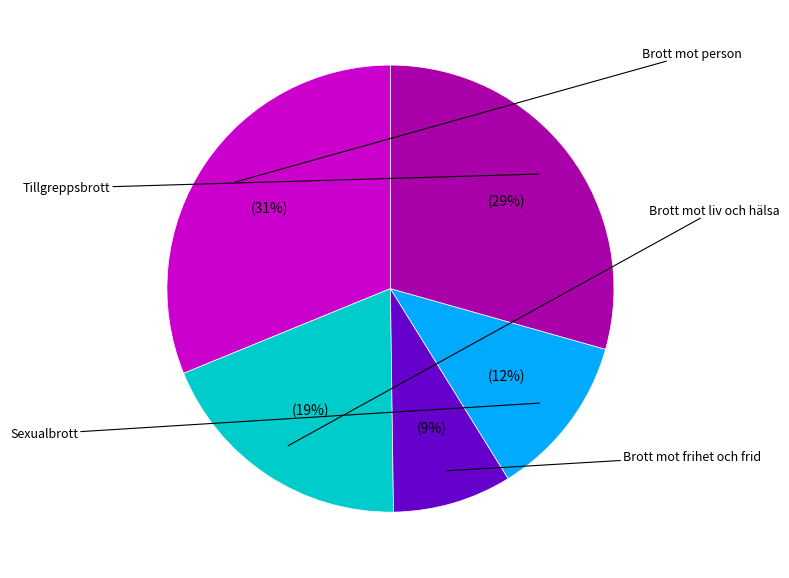

Which has a higher value, Brott mot liv och hälsa or Tillgreppsbrott?

Tillgreppsbrott